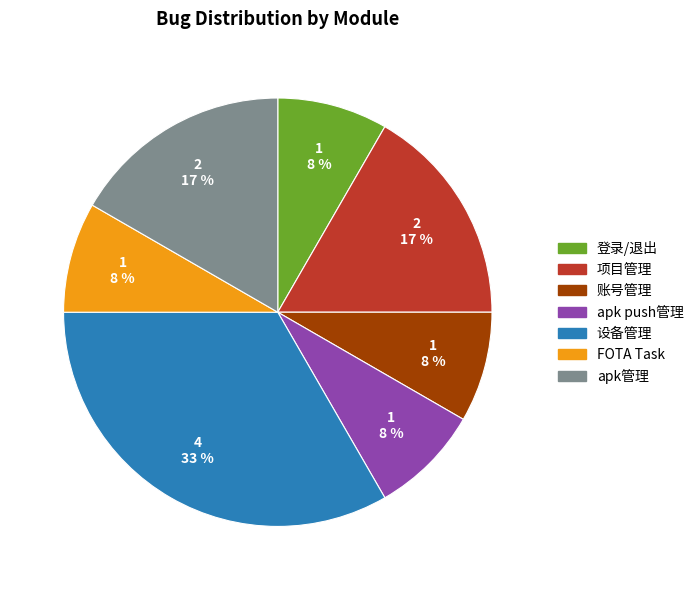

To the nearest percent, what is the difference between the largest and smallest slice percentages?

25%